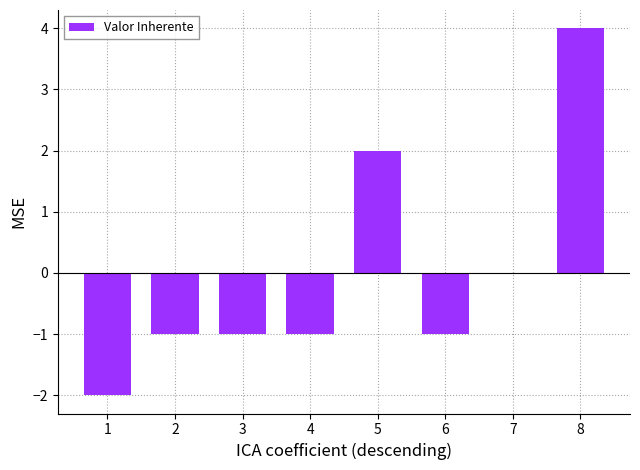

Read the value at 8.

4